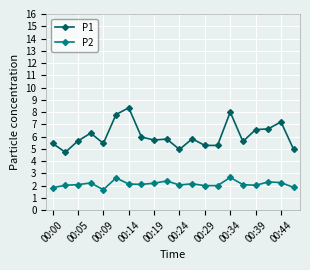

What is the difference between the second highest and minimum values in the P2 series?

1.0